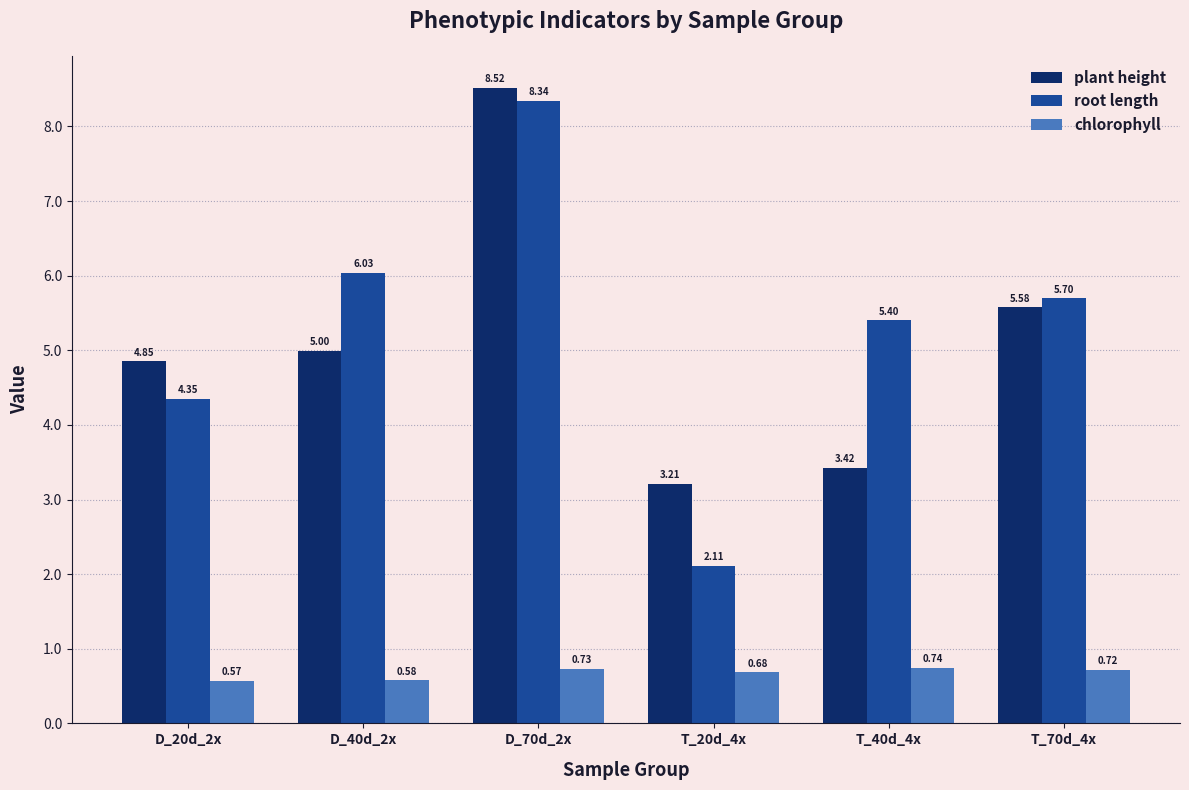

Rank the categories by root length value from highest to lowest.

D_70d_2x, D_40d_2x, T_70d_4x, T_40d_4x, D_20d_2x, T_20d_4x